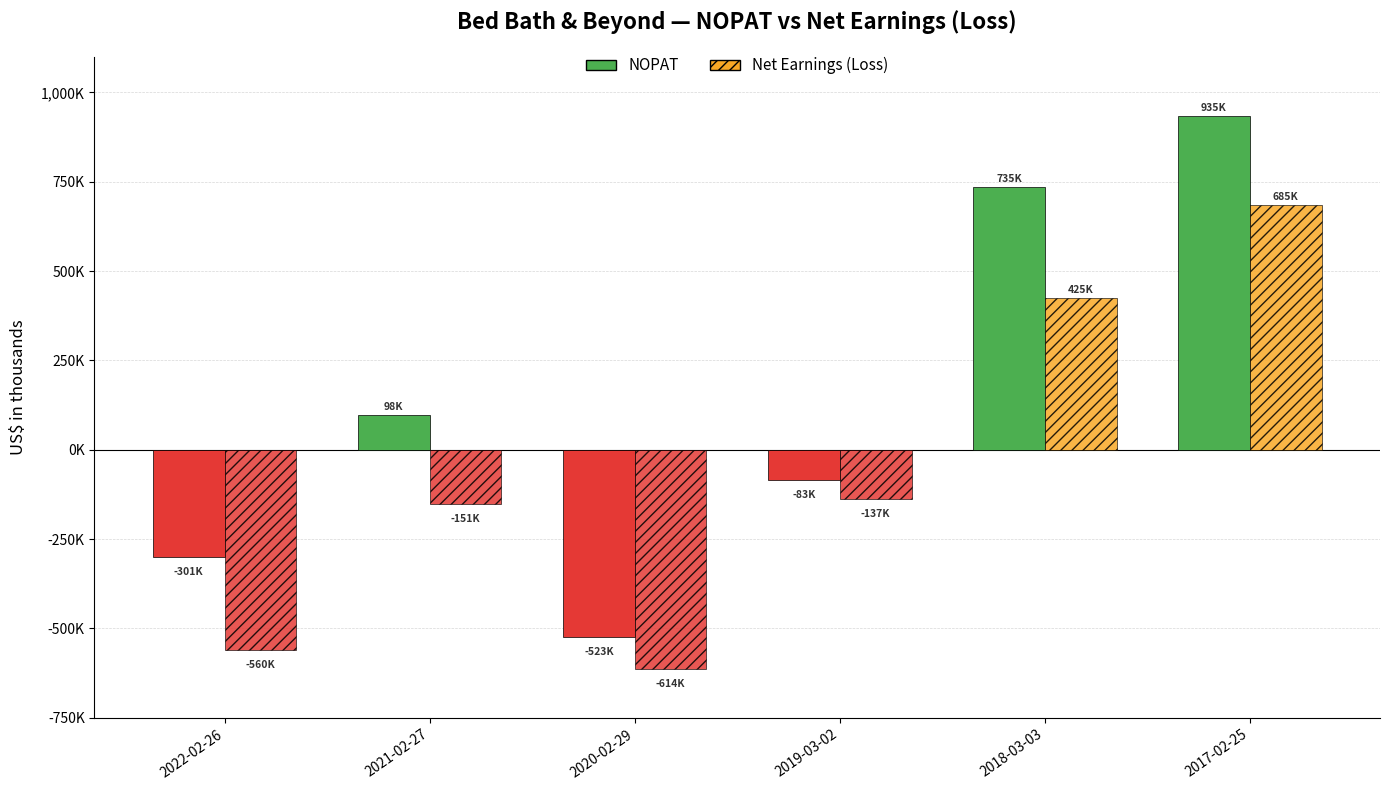

What is the sum of the Net Earnings (Loss) values at 2018-03-03 and 2022-02-26?

-134765